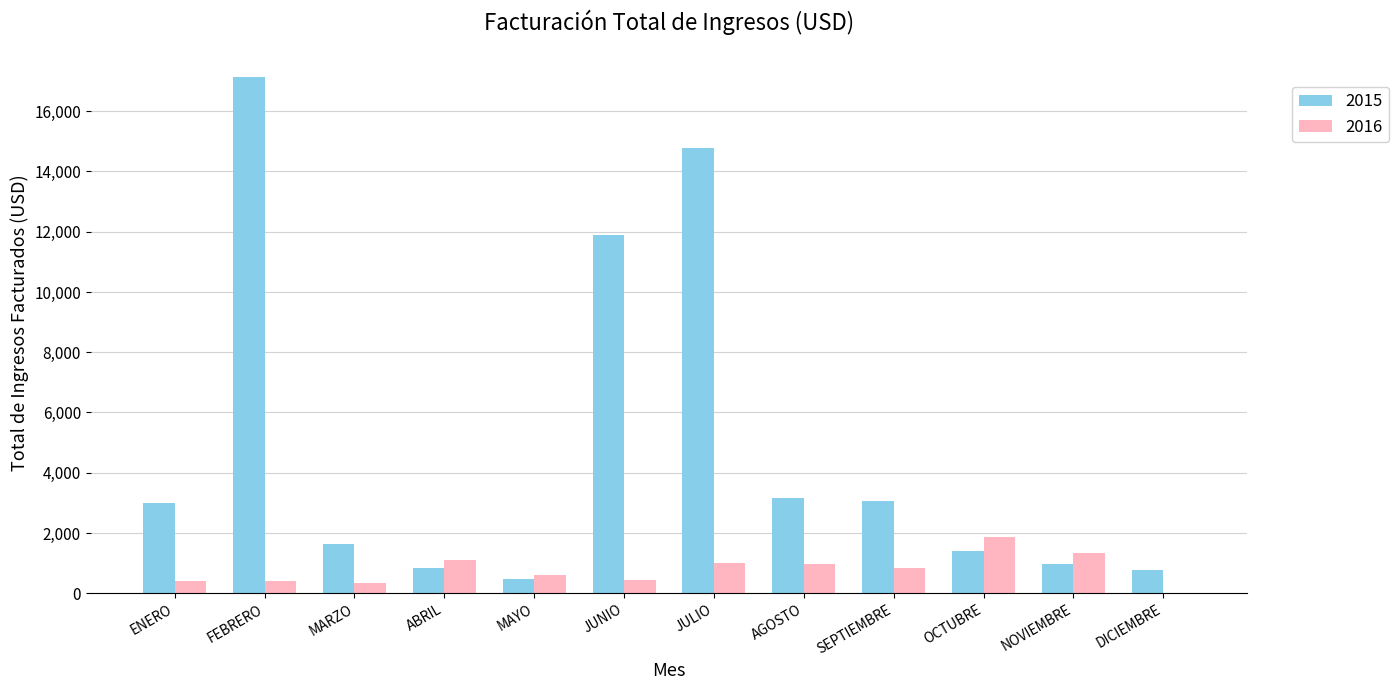

Which series has the largest total across all categories?

2015